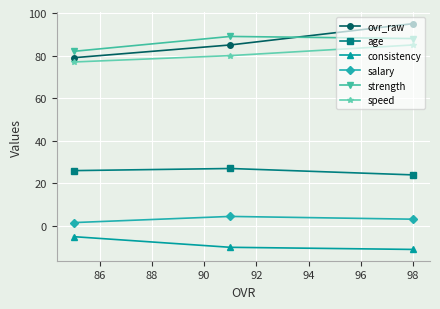

What are all the series names shown in the legend?

ovr_raw, age, consistency, salary, strength, speed